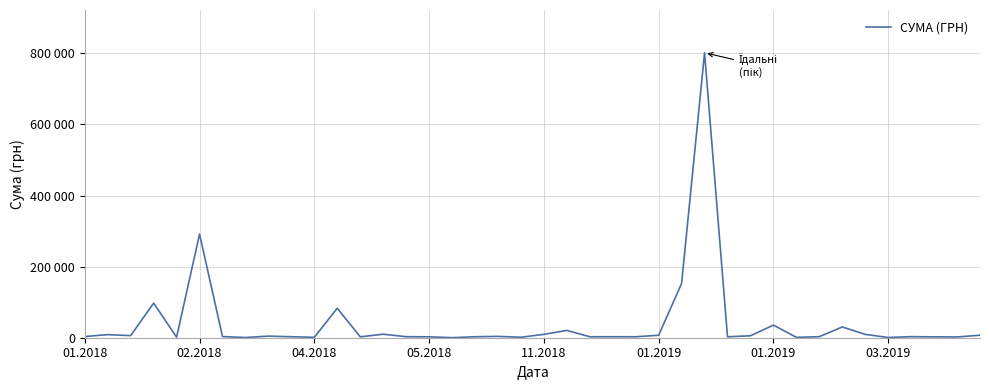

What is the minimum value shown in the chart?

103.0